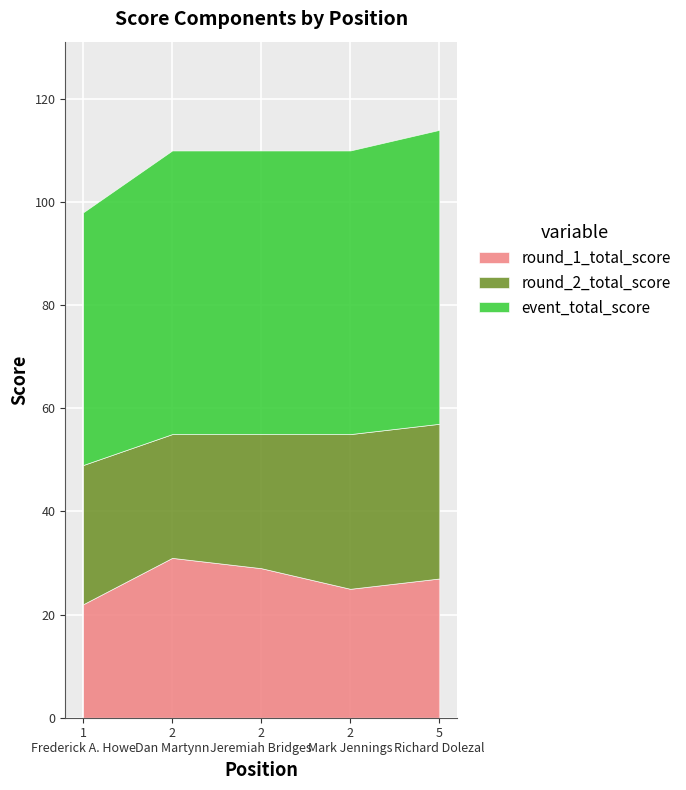

True or false: event_total_score and round_1_total_score intersect in this chart.

False